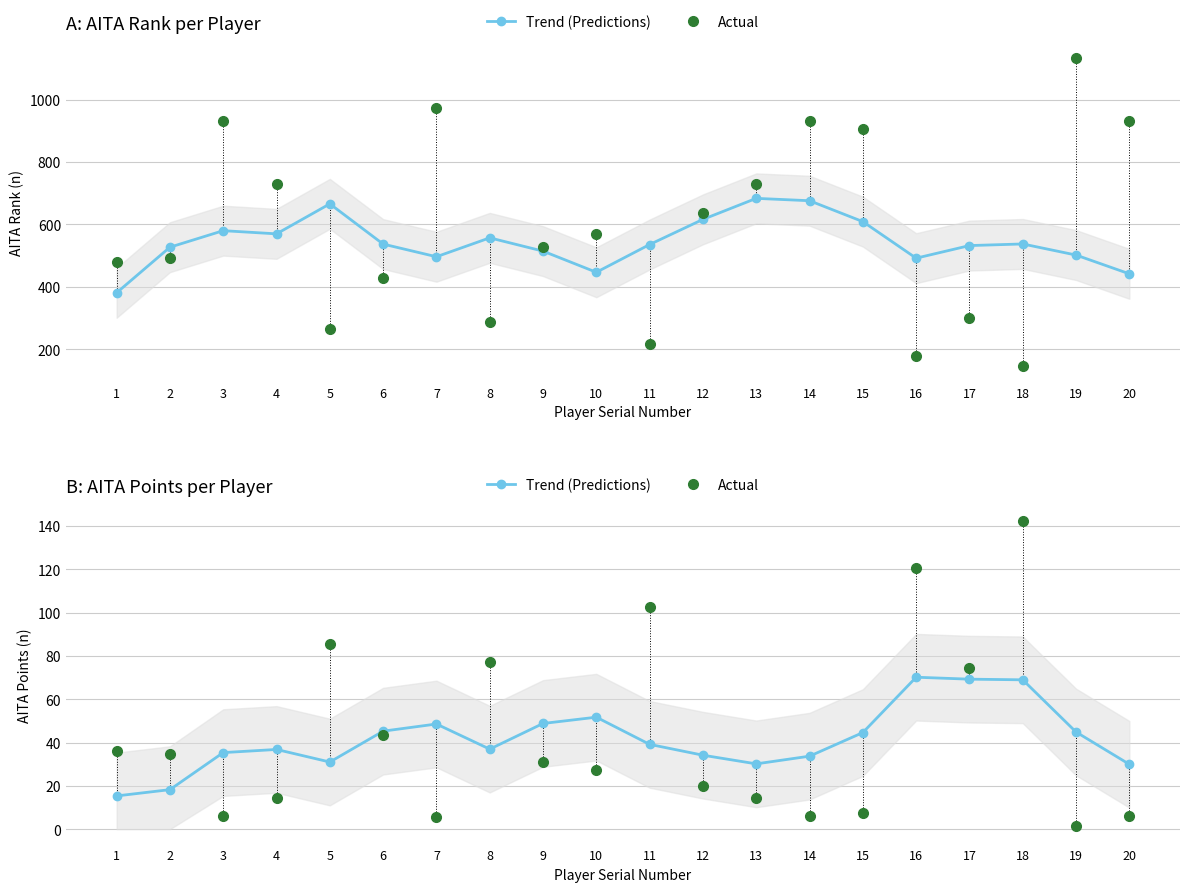

True or false: Trend (Predictions) has more than 1 points higher than both neighbors.

True